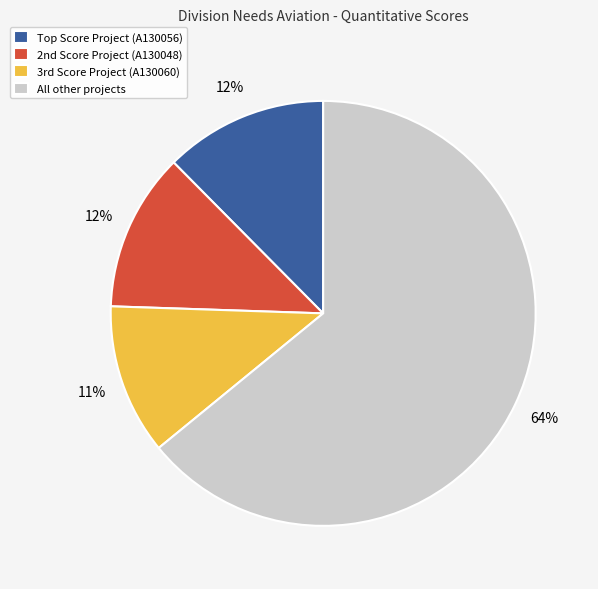

Which slice is the smallest?

3rd Score Project (A130060)